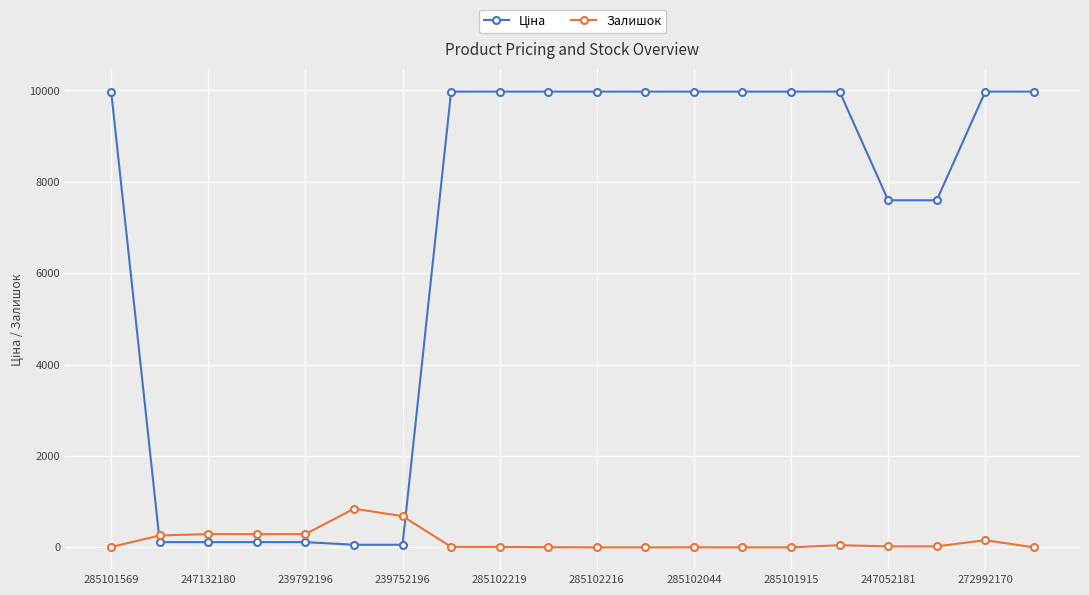

What is the difference between the maximum and second lowest values in the Залишок series?

845.0